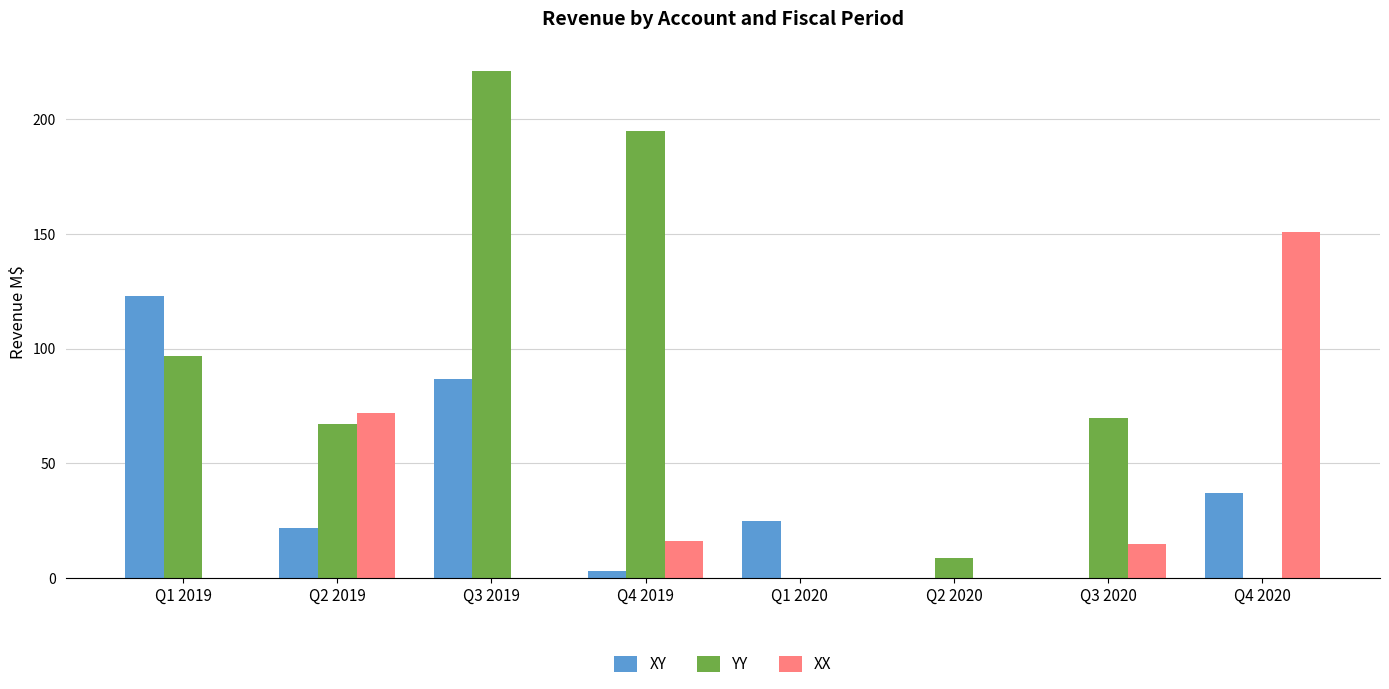

Which label corresponds to the largest value in the chart?

Q3 2019